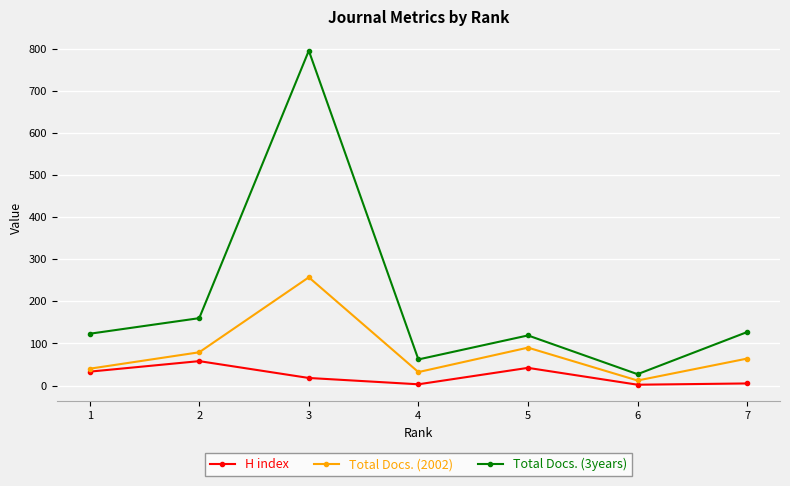

In H index, how many points are higher than both neighbors (excluding endpoints)?

2